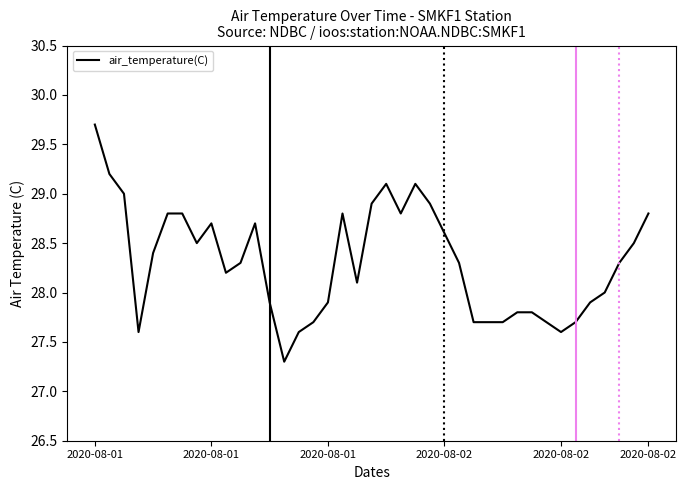

What is the minimum value shown in the chart?

27.3